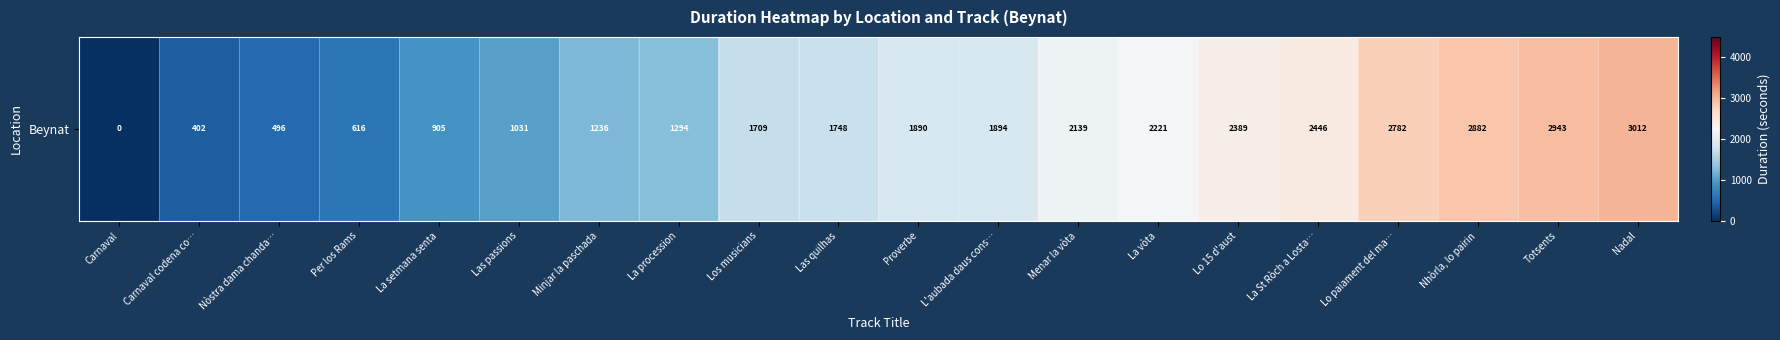

True or false: the data shows 1894 at L'aubada daus cons….

True